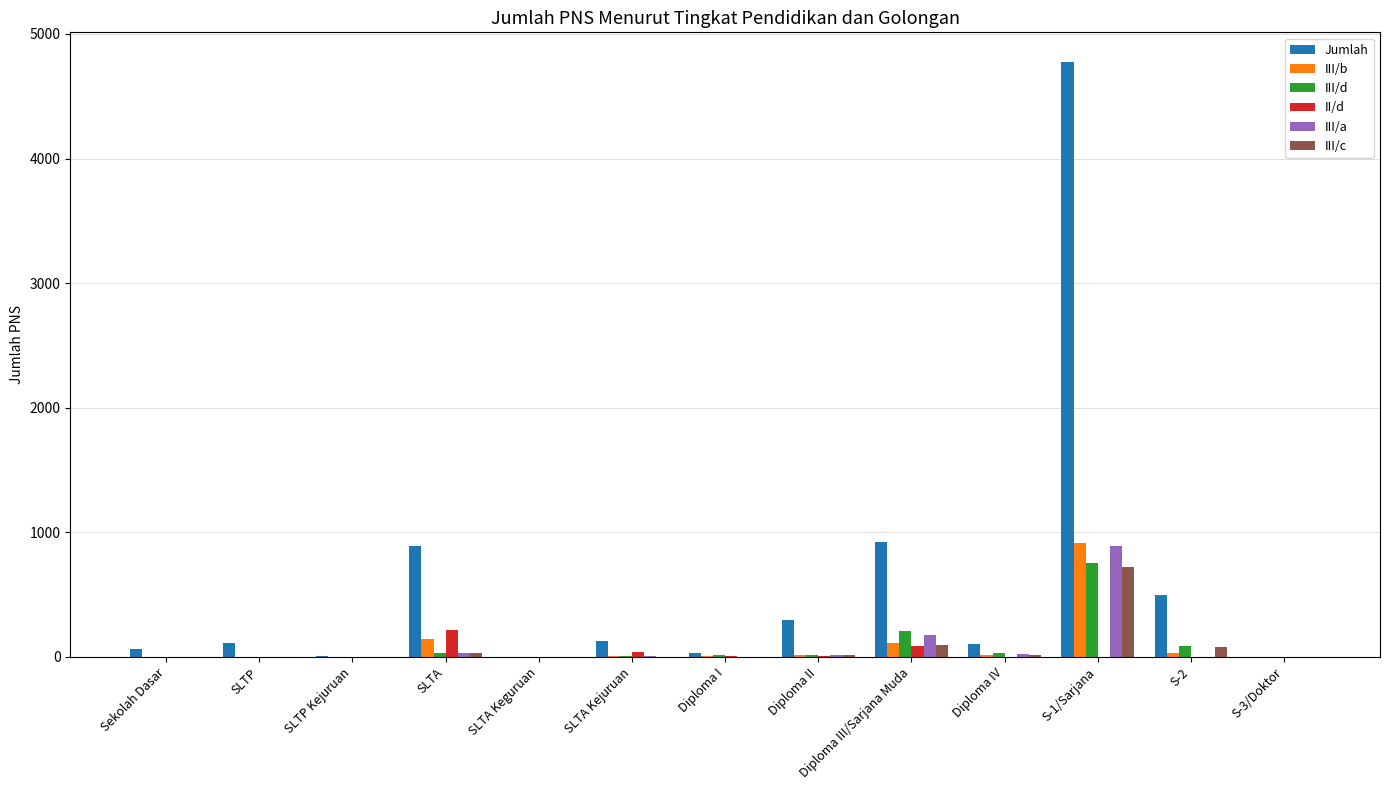

What is the maximum value shown in the chart?

4774